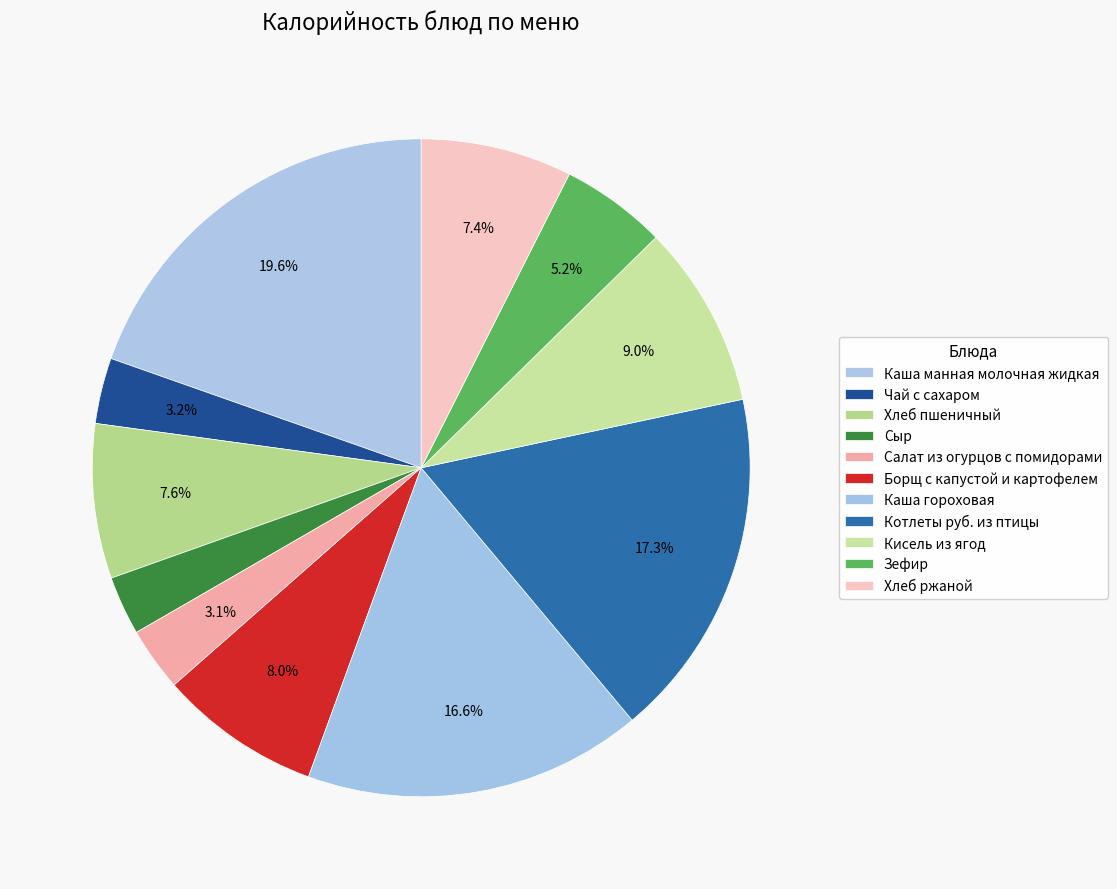

The Борщ с капустой и картофелем slice represents 2% of the pie. True or false?

False